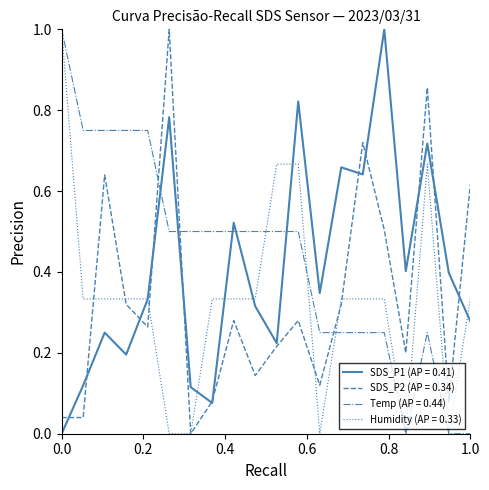

Count the number of categories in the chart.

20